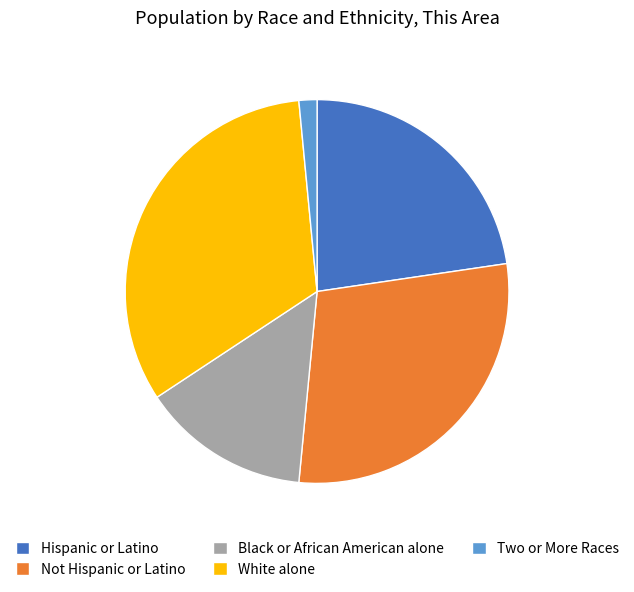

Is Hispanic or Latino the majority of the pie?

No